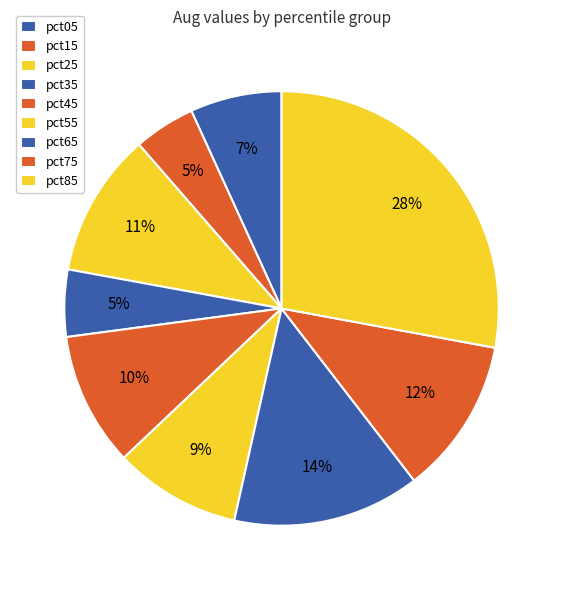

True or false: pct45 accounts for 10% of the total.

True